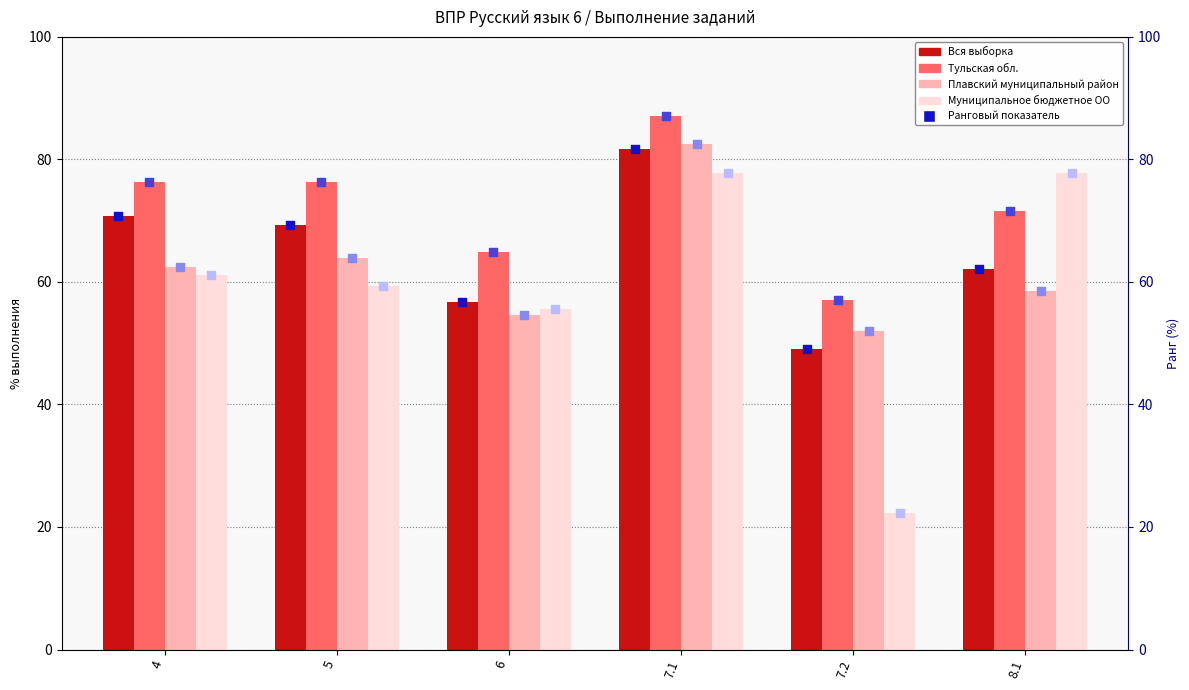

At which category is the sum across all series the highest?

7.1